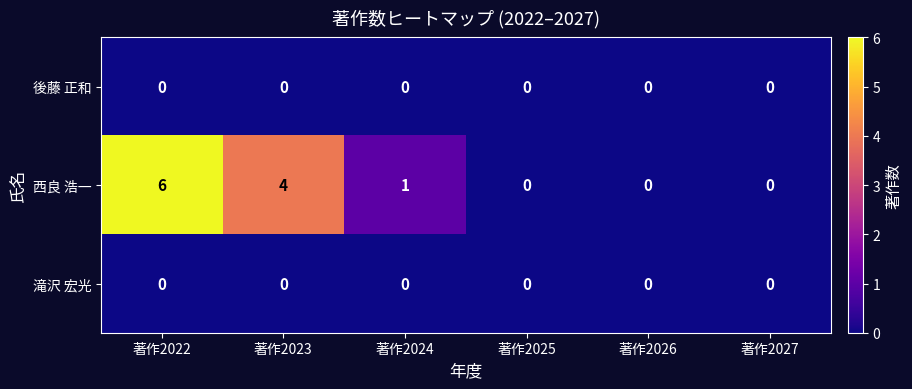

At which category is the sum across all series the highest?

著作2022